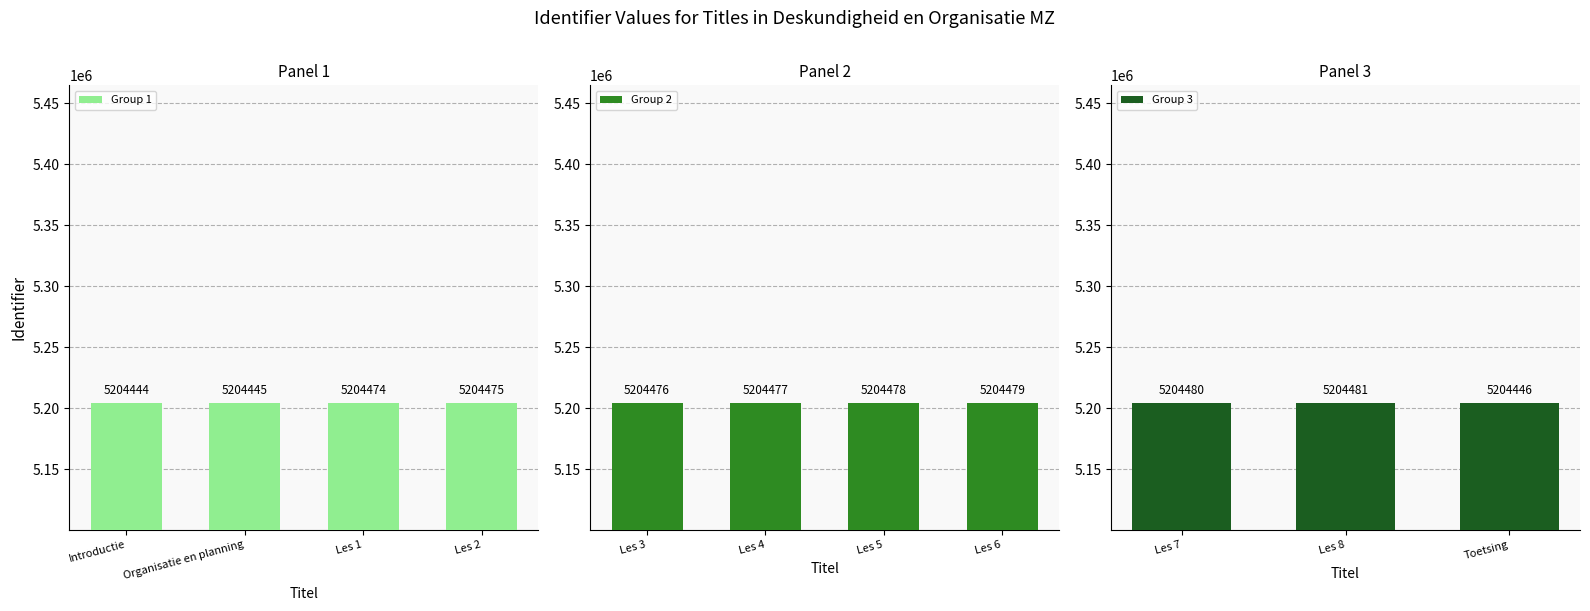

True or false: the data shows 5204479 at Les 6.

True